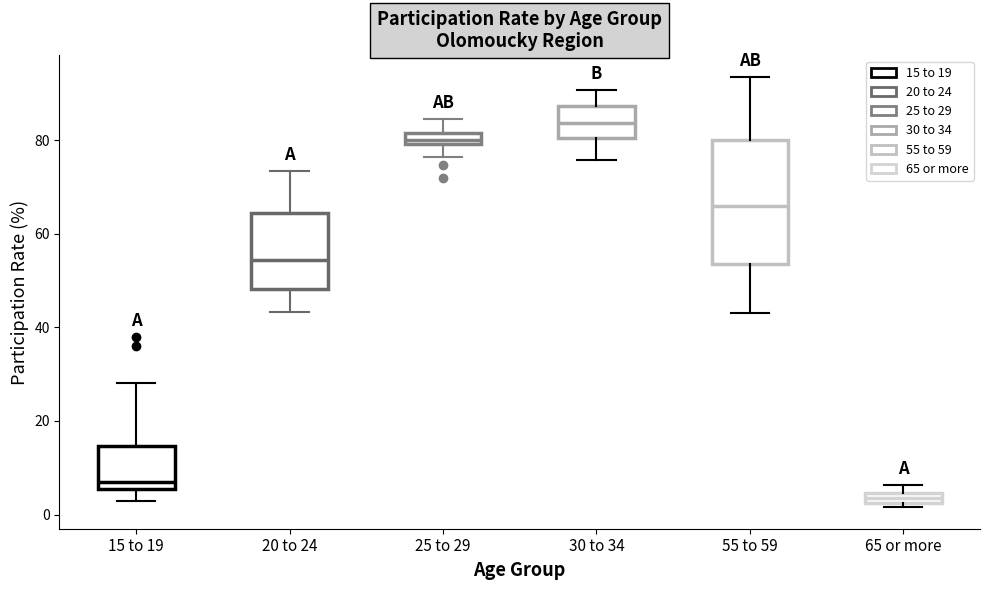

Comparing the boxes themselves (not the whiskers), which one is the tallest?

55 to 59